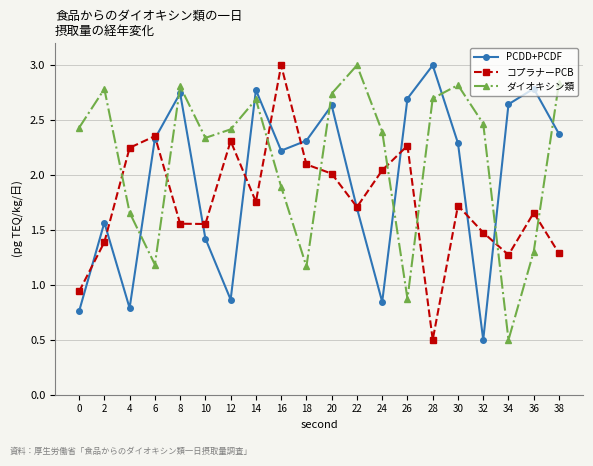

True or false: PCDD+PCDF has a value of 2.3 at 30.

True